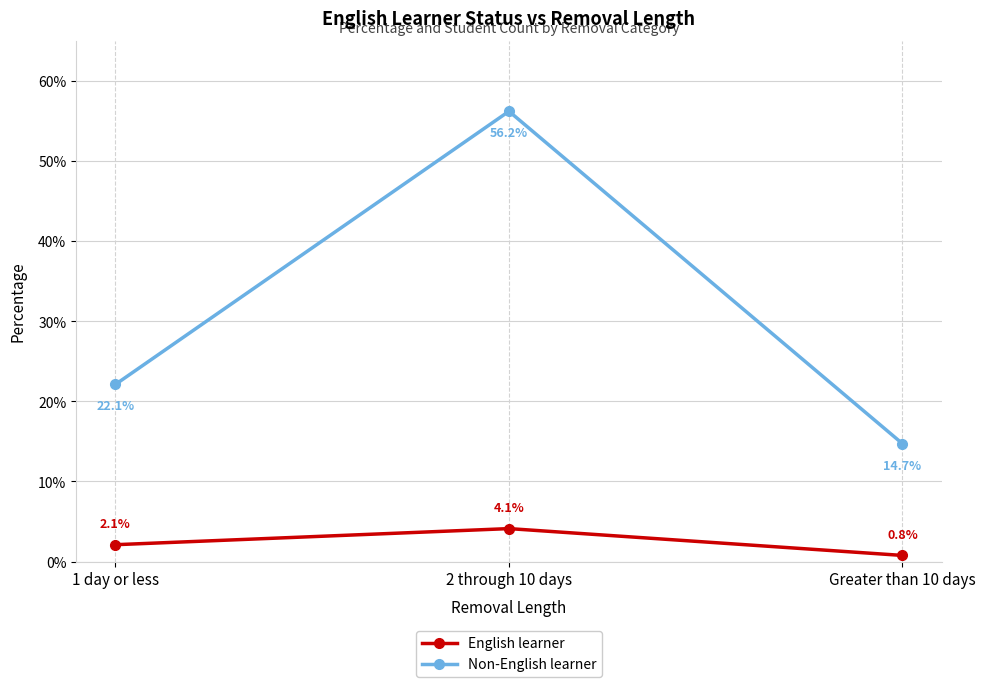

What value does the Non-English learner series have at 2 through 10 days?

0.6